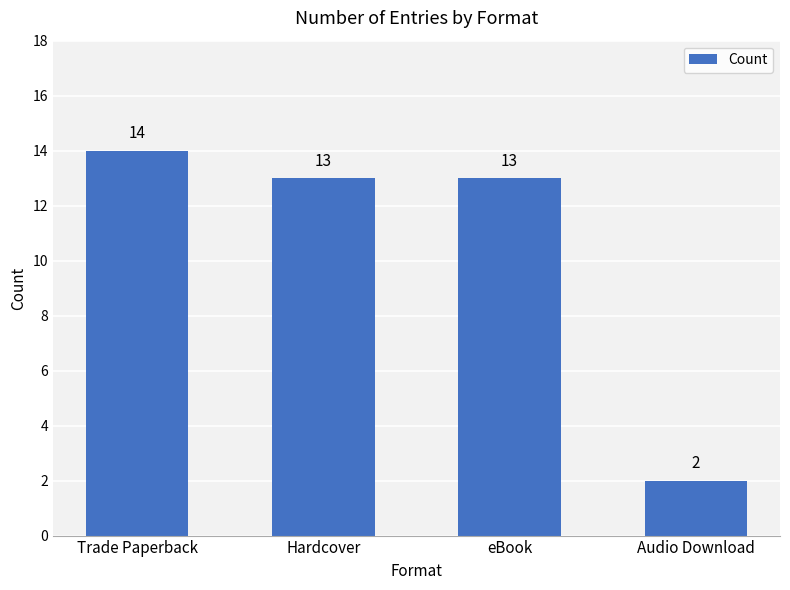

Is it true that the value at Hardcover is 13?

True